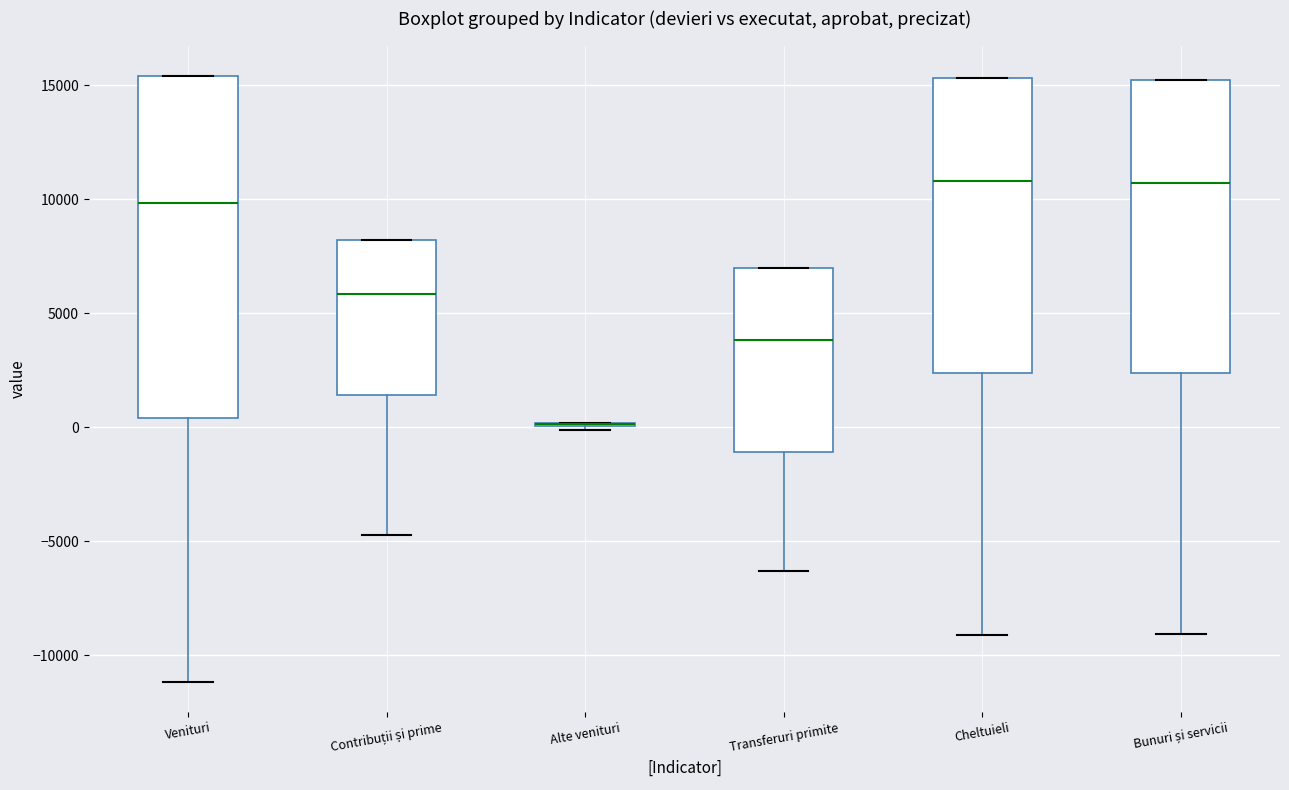

Reading left to right, transcribe this box plot: for each box, give where its median line is, the range the box spans, and where its two whiskers end, as read against the y-axis. The values are not printed on the chart, so give them approximately, as read against the axis.

Venituri: median 10000, box 500 to 15500, whiskers -11000 to 15500
Contribuții și prime: median 6000, box 1500 to 8000, whiskers -4500 to 8000
Alte venituri: box collapsed to a line at 0, whiskers 0 to 0
Transferuri primite: median 4000, box -1000 to 7000, whiskers -6500 to 7000
Cheltuieli: median 11000, box 2500 to 15500, whiskers -9000 to 15500
Bunuri și servicii: median 10500, box 2500 to 15000, whiskers -9000 to 15000